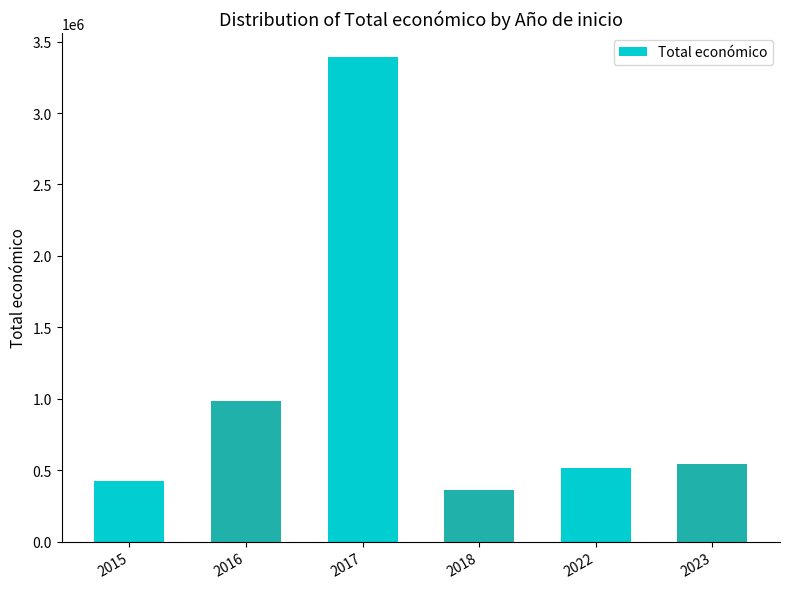

The chart shows a value of 984065 at 2016. True or false?

True